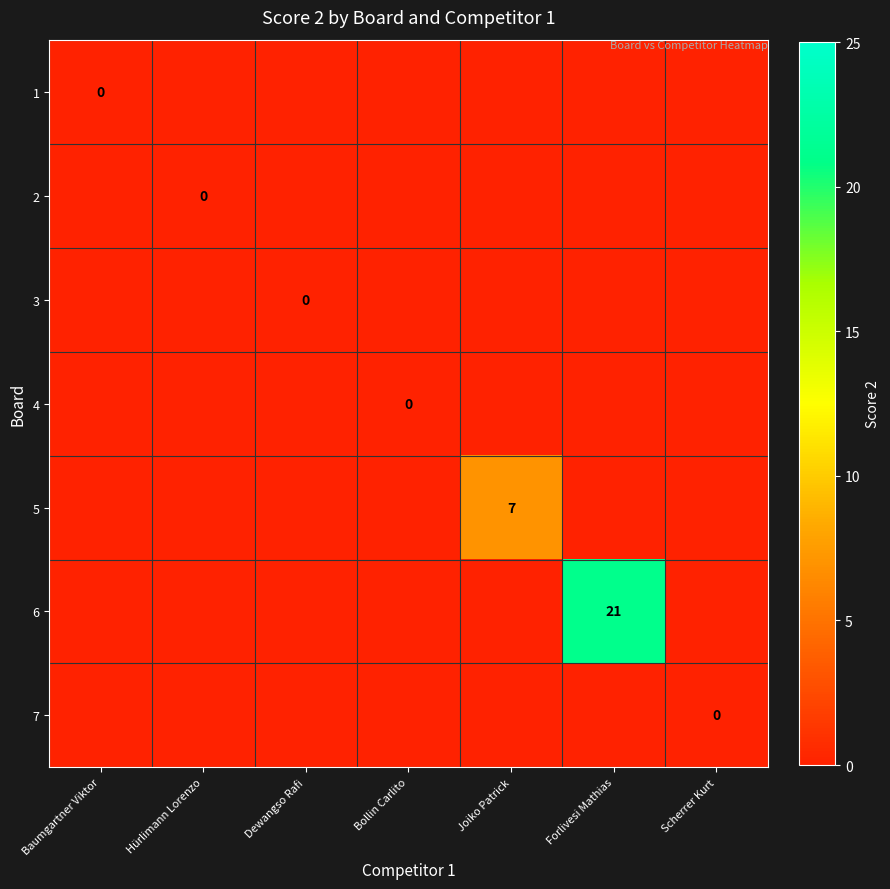

List the series in order of their peak value, lowest first.

1, 2, 3, 4, 7, 5, 6